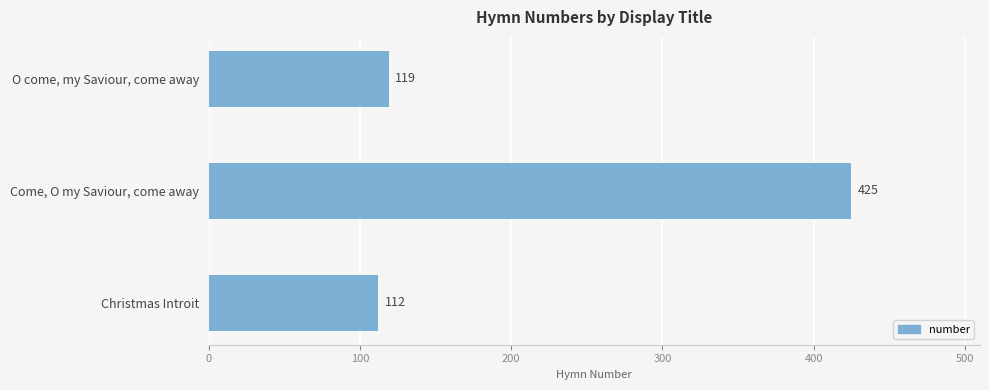

Rank the categories by value from lowest to highest.

Christmas Introit, O come, my Saviour, come away, Come, O my Saviour, come away